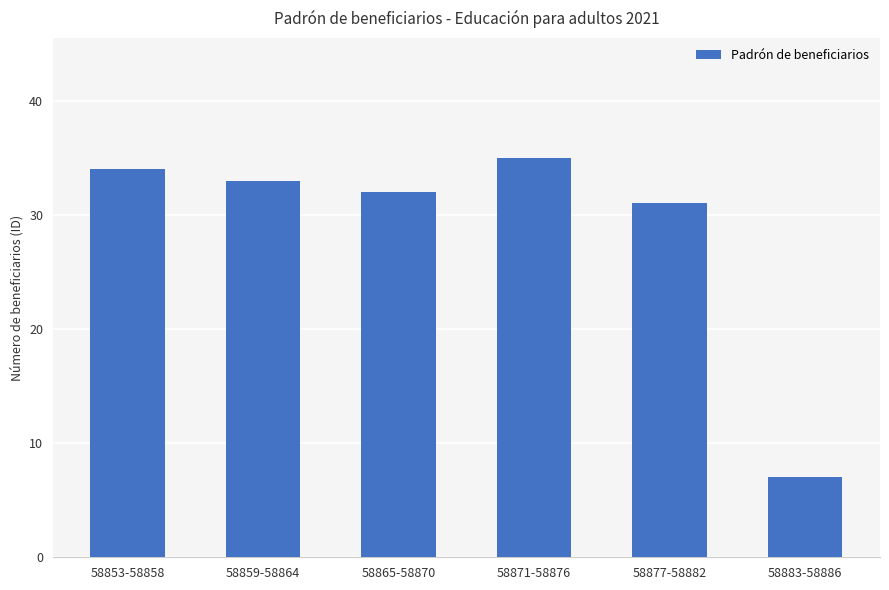

What is the label of the 3rd bar from the left?

58865-58870